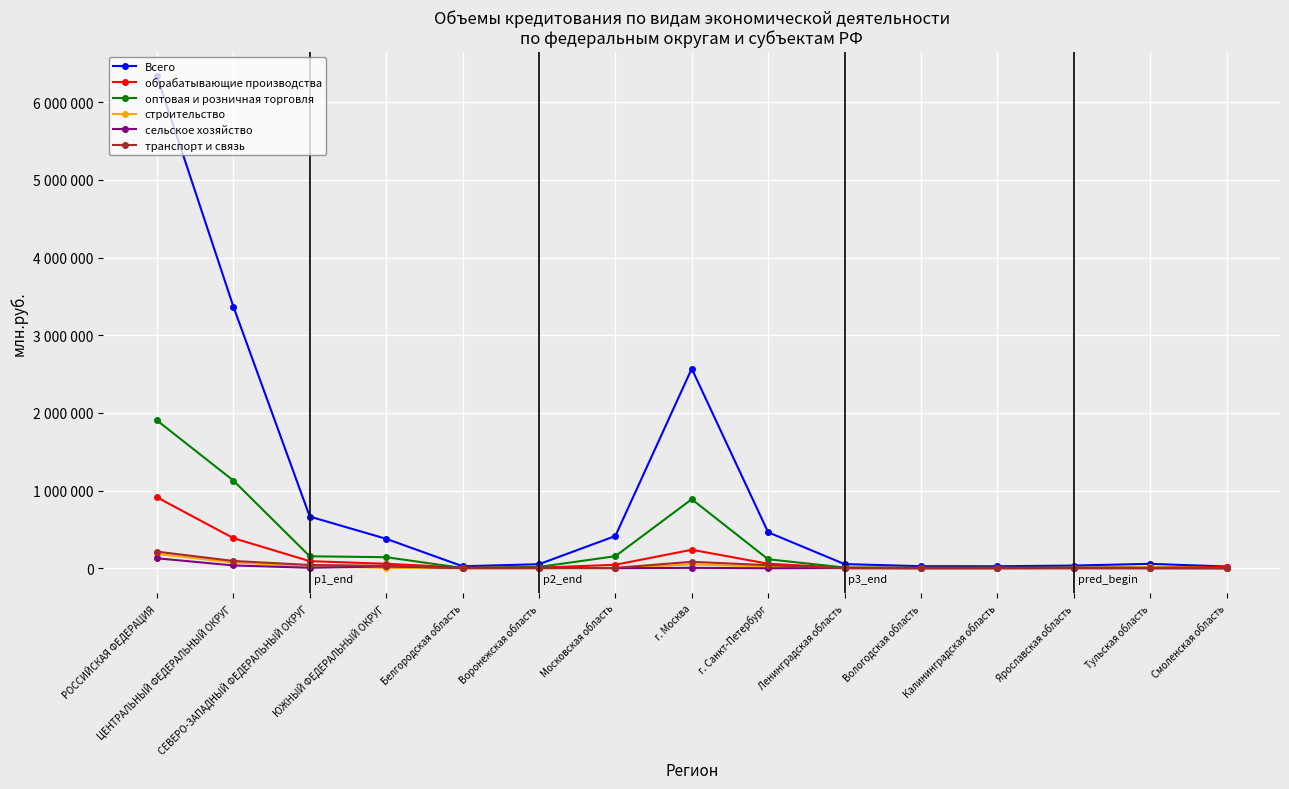

What are all the series names shown in the legend?

Всего, обрабатывающие производства, оптовая и розничная торговля, строительство, сельское хозяйство, транспорт и связь